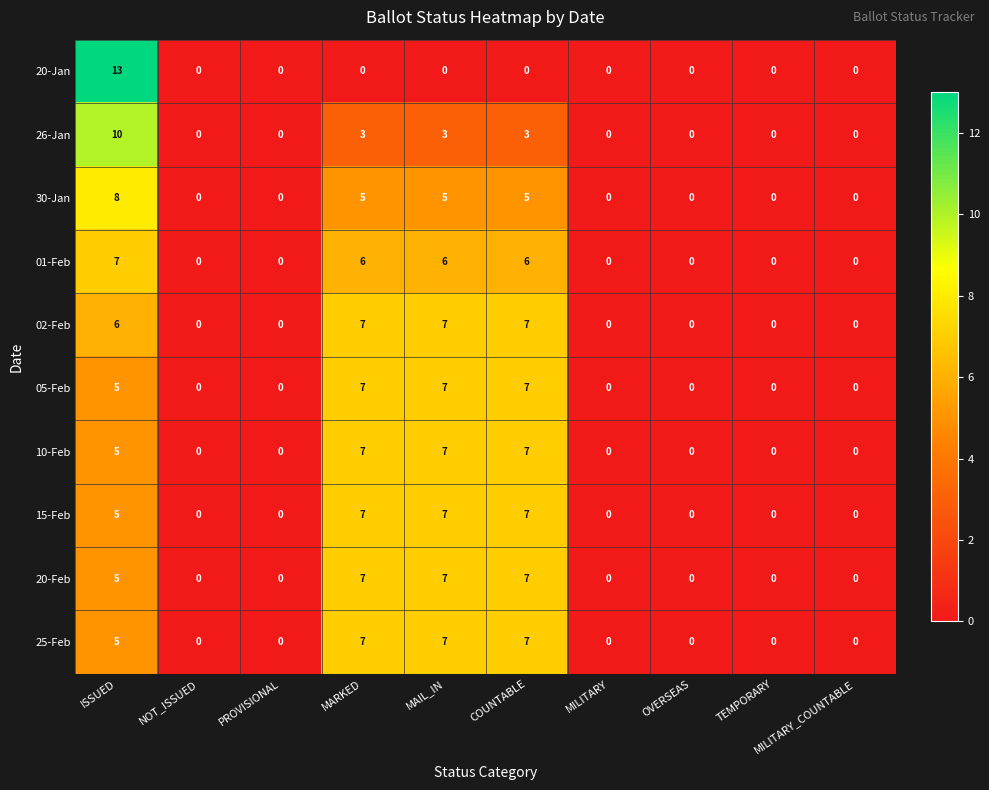

Which category has the highest value across all series?

ISSUED